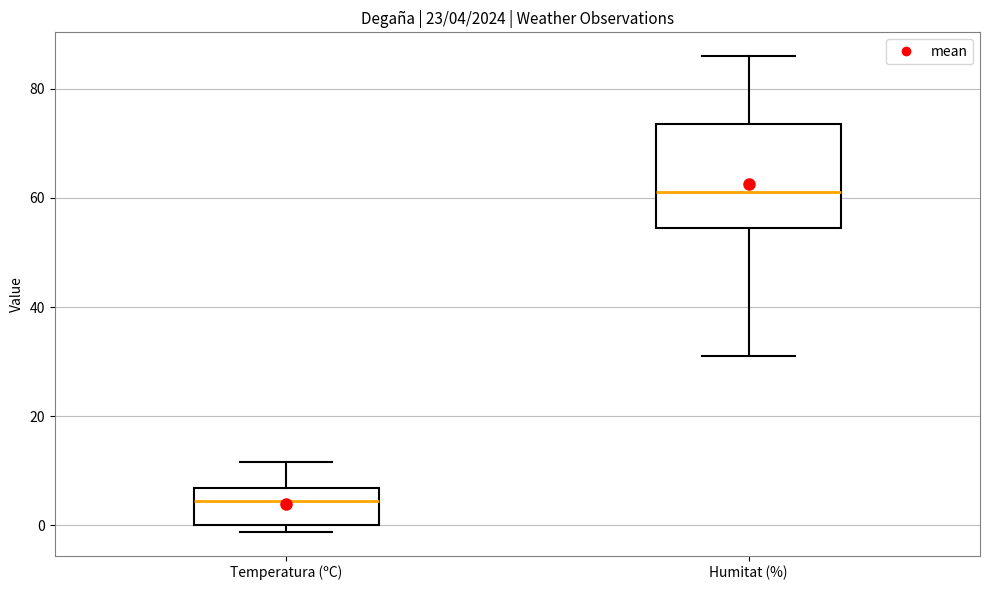

Comparing the boxes themselves (not the whiskers), which one is the tallest?

Humitat (%)